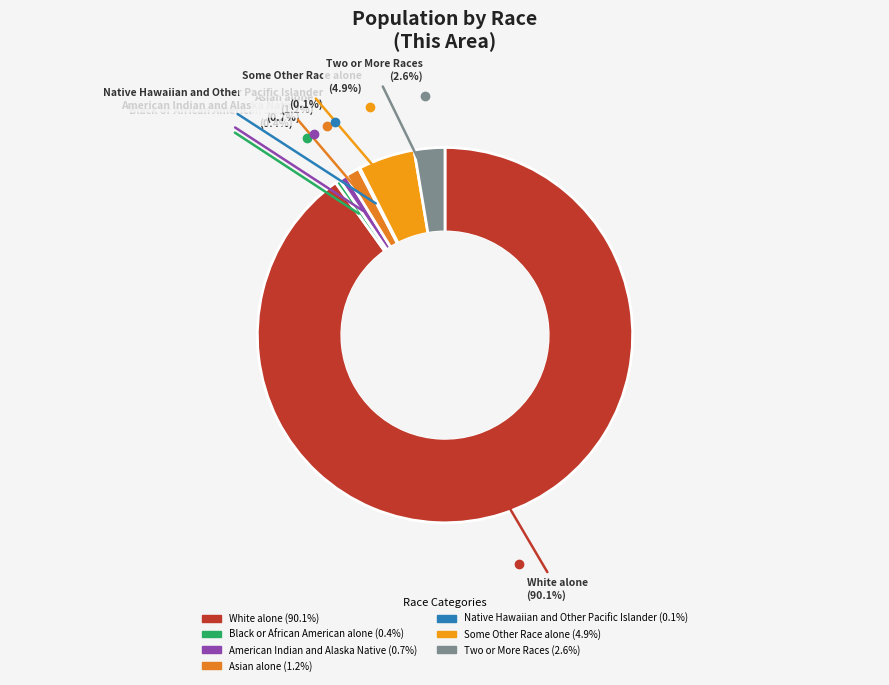

How much of the chart is everything except Black or African American alone?

99.6%